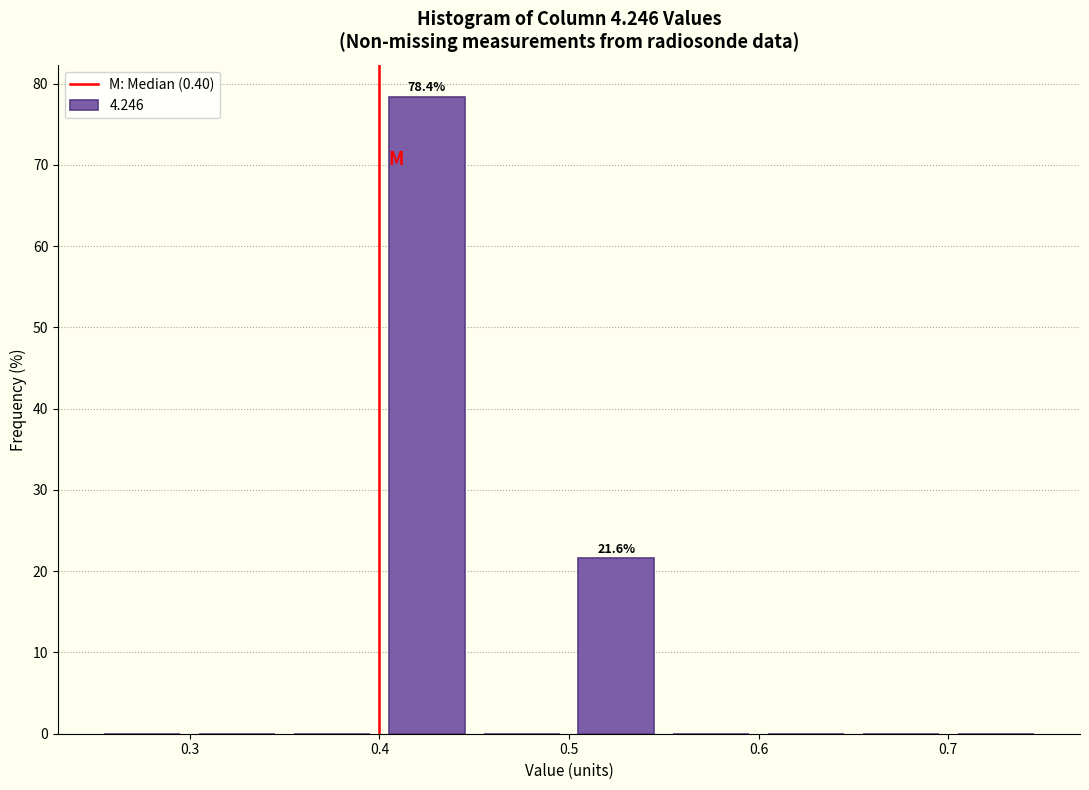

Over which range of the x-axis is the bar tallest?

0.40 to 0.45